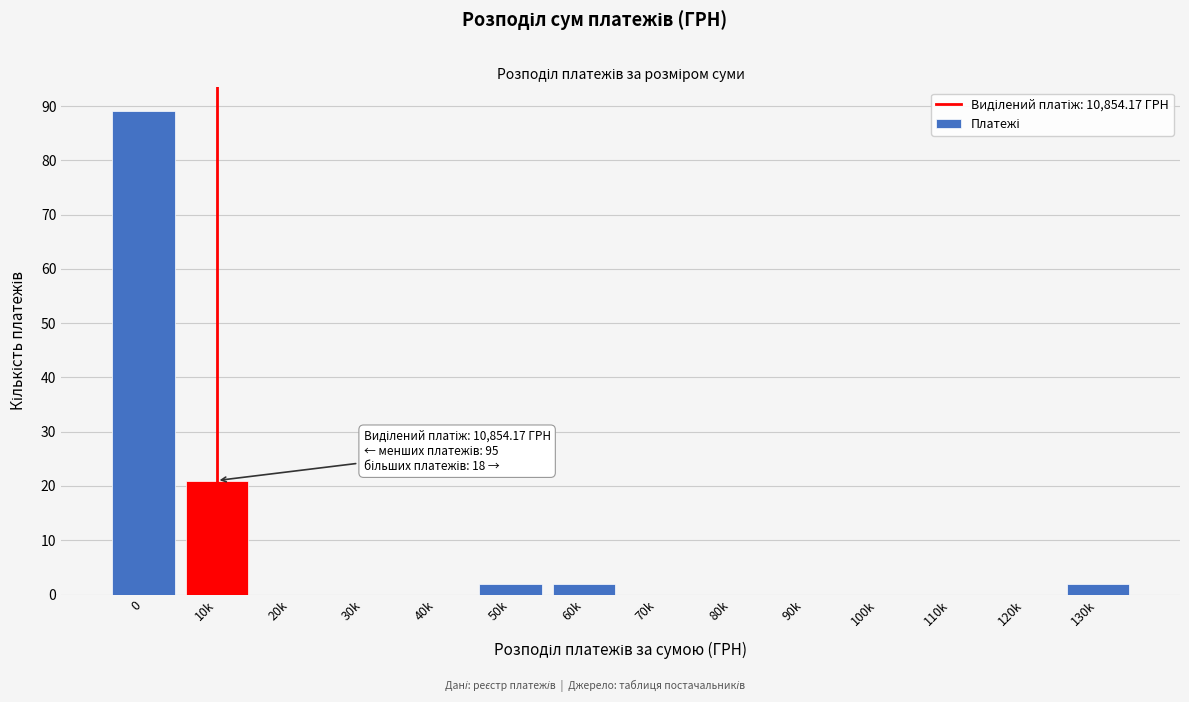

Reading left to right, extract all data points from this chart.

0=89	10k=21	20k=0	30k=0	40k=0	50k=2	60k=2	70k=0	80k=0	90k=0	100k=0	110k=0	120k=0	130k=2